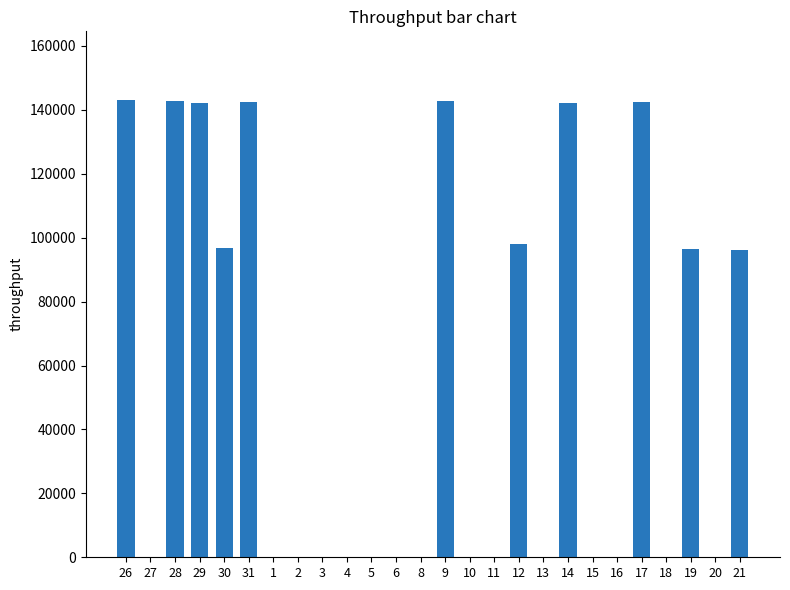

True or false: the data shows 0 at 6.

True